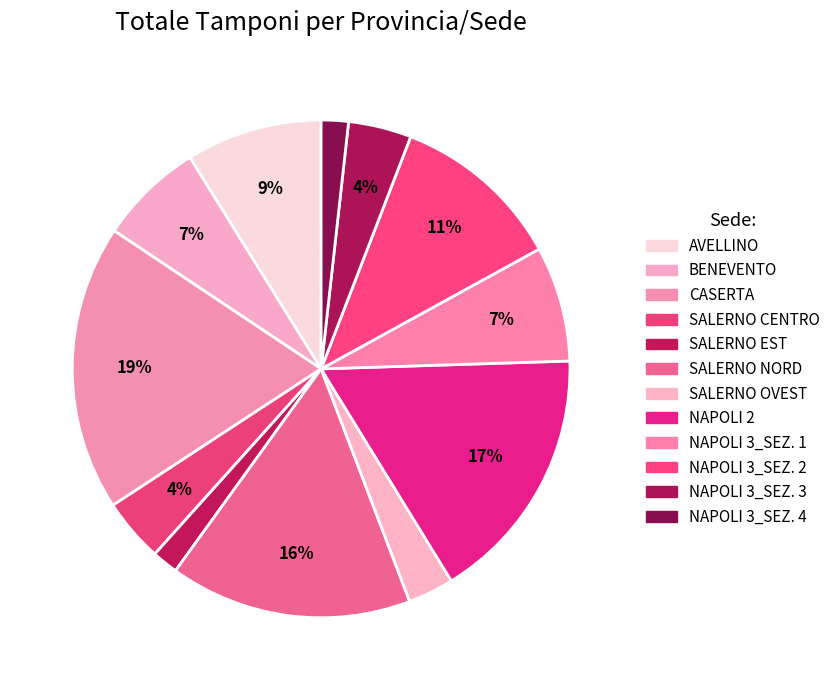

To the nearest percent, what is the combined percentage of AVELLINO and NAPOLI 3_SEZ. 3?

13%